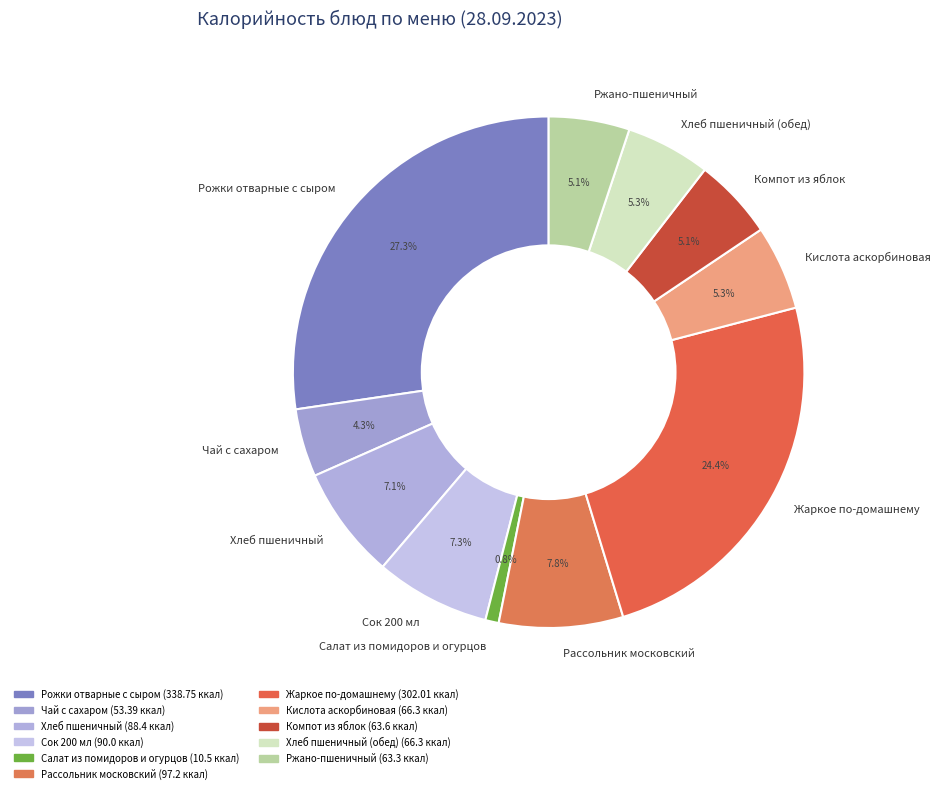

Which category has the smallest portion of the pie?

Салат из помидоров и огурцов